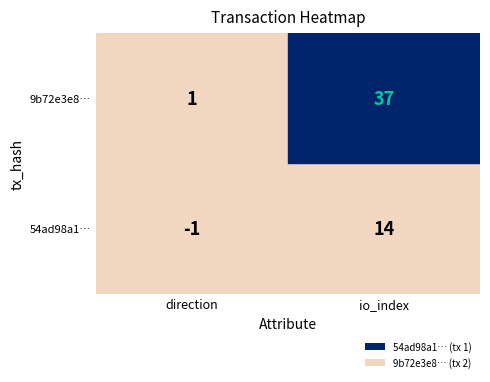

What is the spread (max minus min) of values at 1?

23